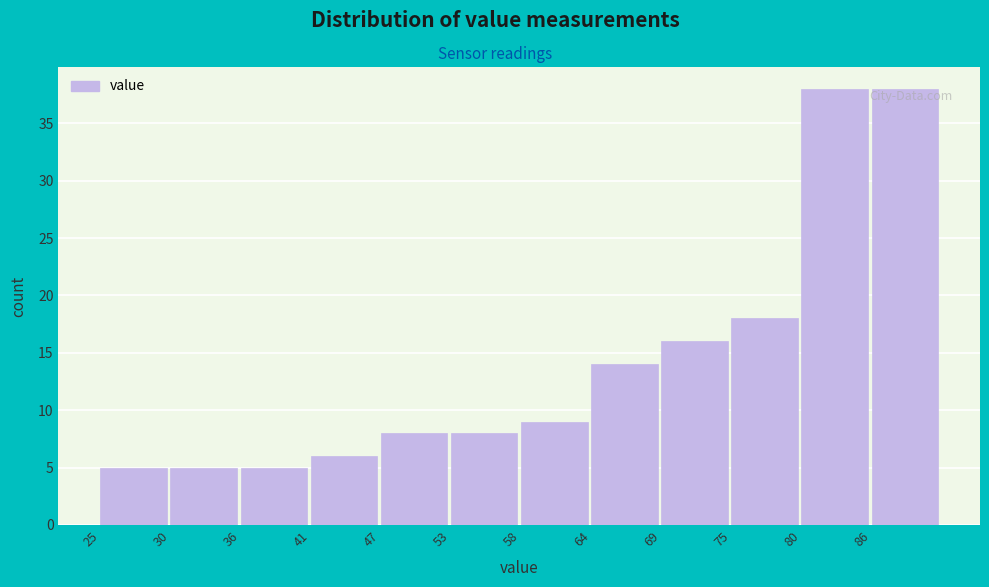

Reading left to right, list every bar in this chart as the range it spans on the x-axis followed by its height. Neither the bar edges nor the heights are printed on the chart, so give them approximately, as read against the axes.

25 to 30: 5
30 to 36: 5
36 to 41: 5
41 to 47: 6
47 to 53: 8
53 to 58: 8
58 to 64: 9
64 to 69: 14
69 to 75: 16
75 to 80: 18
80 to 86: 38
86 to 91: 38